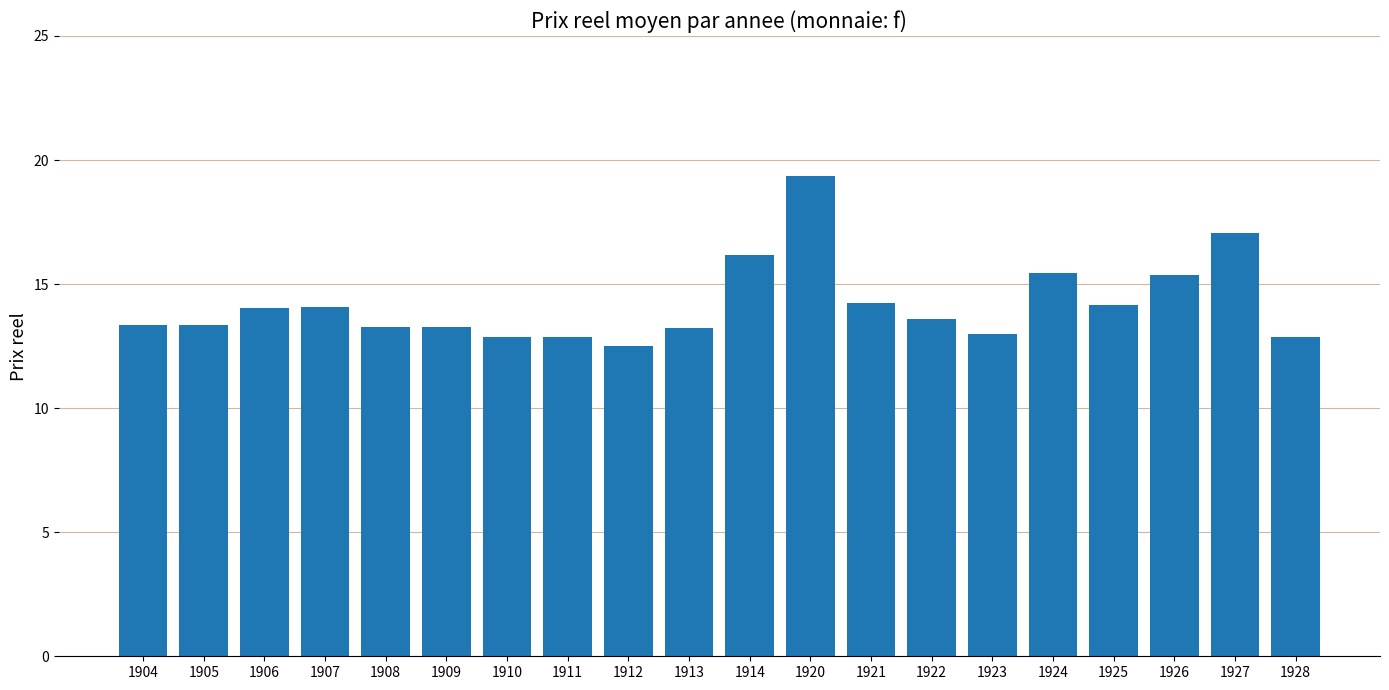

What is the maximum value shown in the chart?

19.3